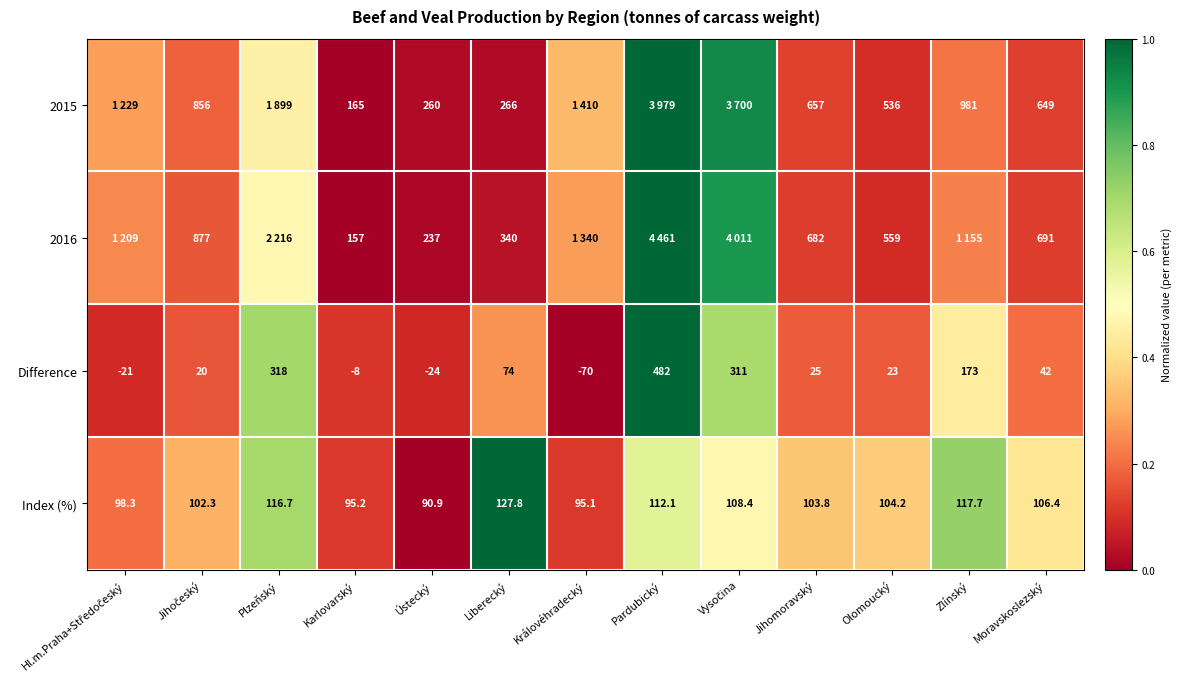

Where does the Index (%) series first go above 104?

Plzeňský